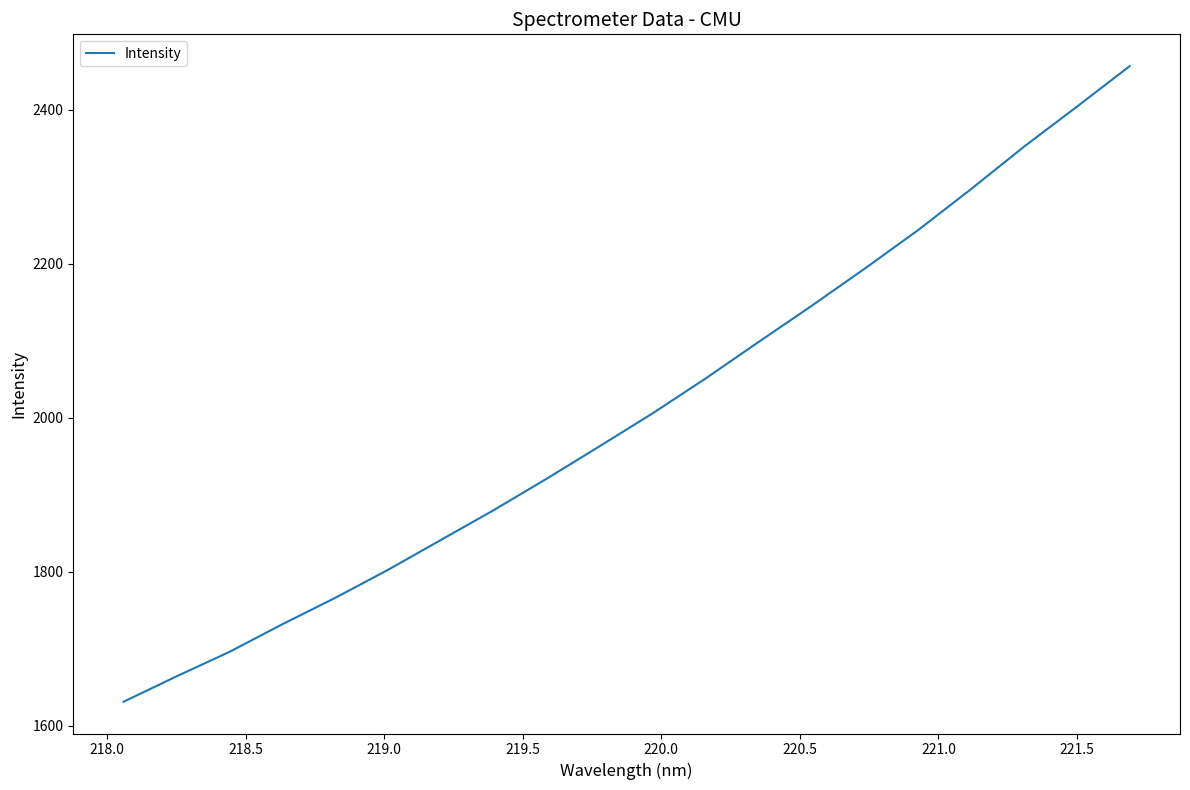

What is the smallest value displayed?

1631.5